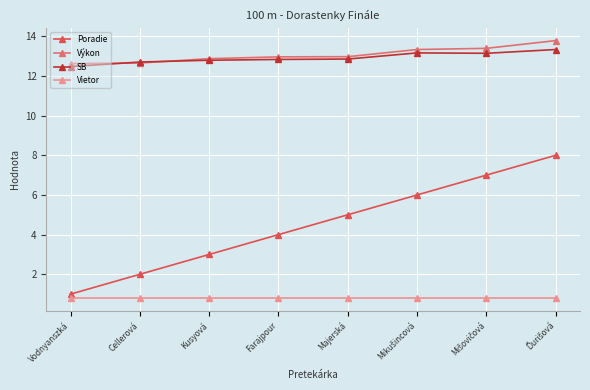

What position from the left is Majerská?

5